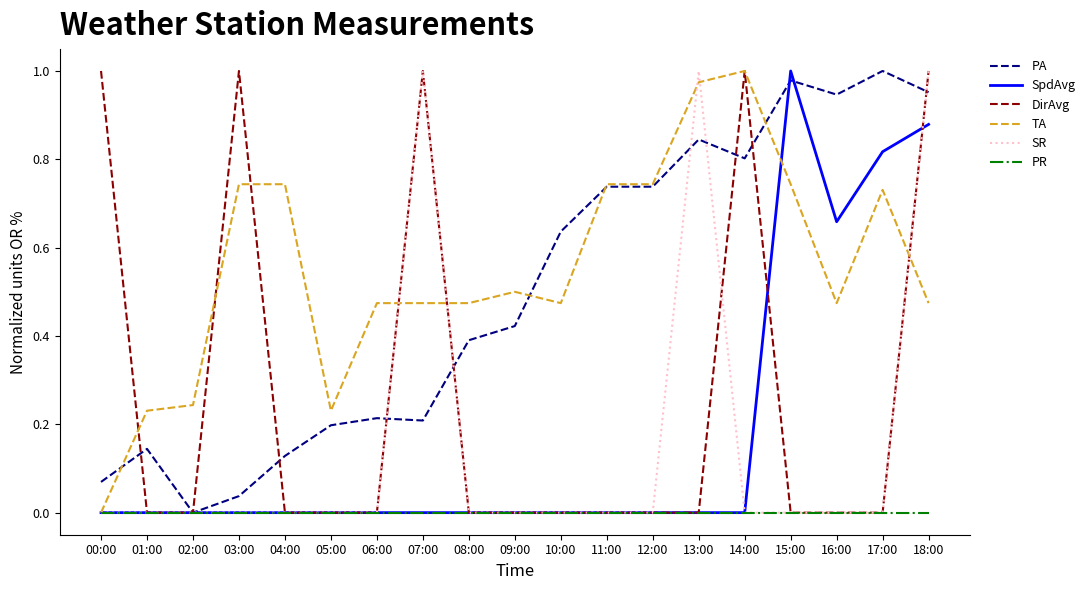

What are all the series names shown in the legend?

PA, SpdAvg, DirAvg, TA, SR, PR